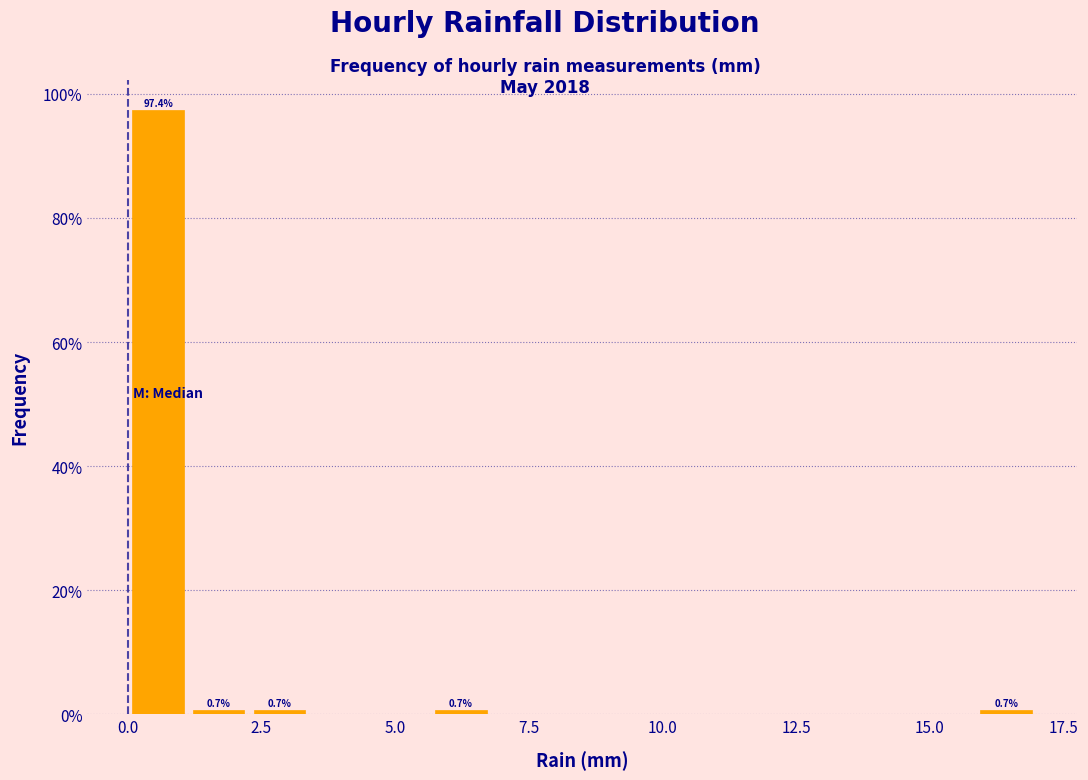

Read against the x-axis, roughly where is the centre of the tallest bar?

0.5